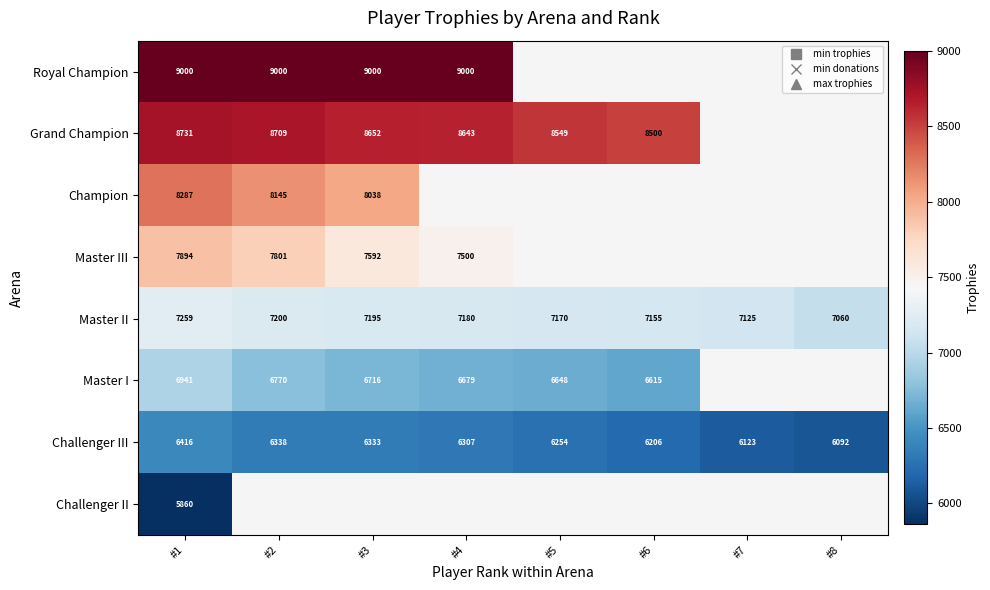

At which label is Master I closest to 6778?

#2